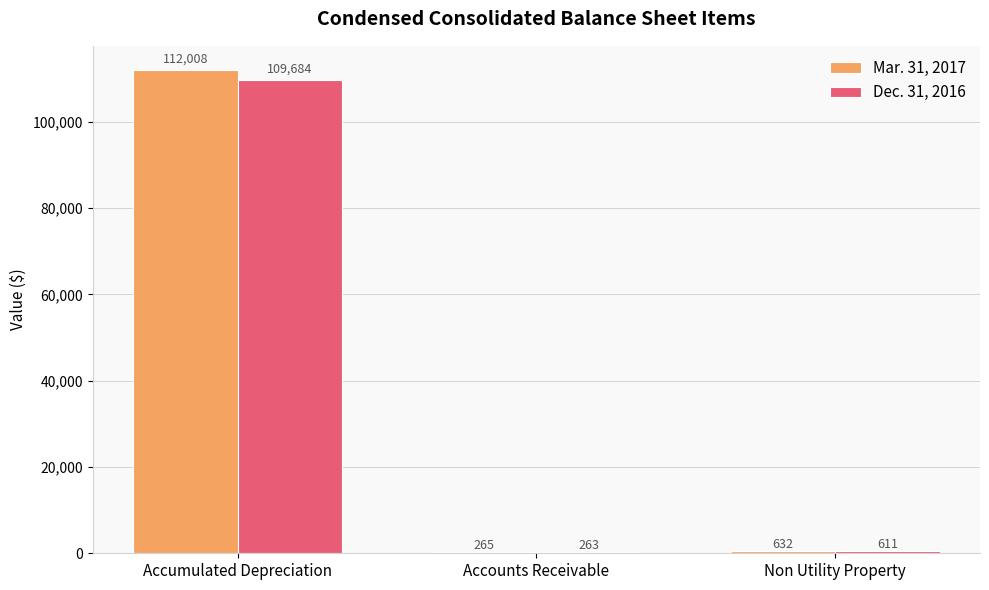

Reading left to right, list all the values displayed in this chart.

Mar. 31, 2017: Accumulated Depreciation=112008	Accounts Receivable=265	Non Utility Property=632
Dec. 31, 2016: Accumulated Depreciation=109684	Accounts Receivable=263	Non Utility Property=611